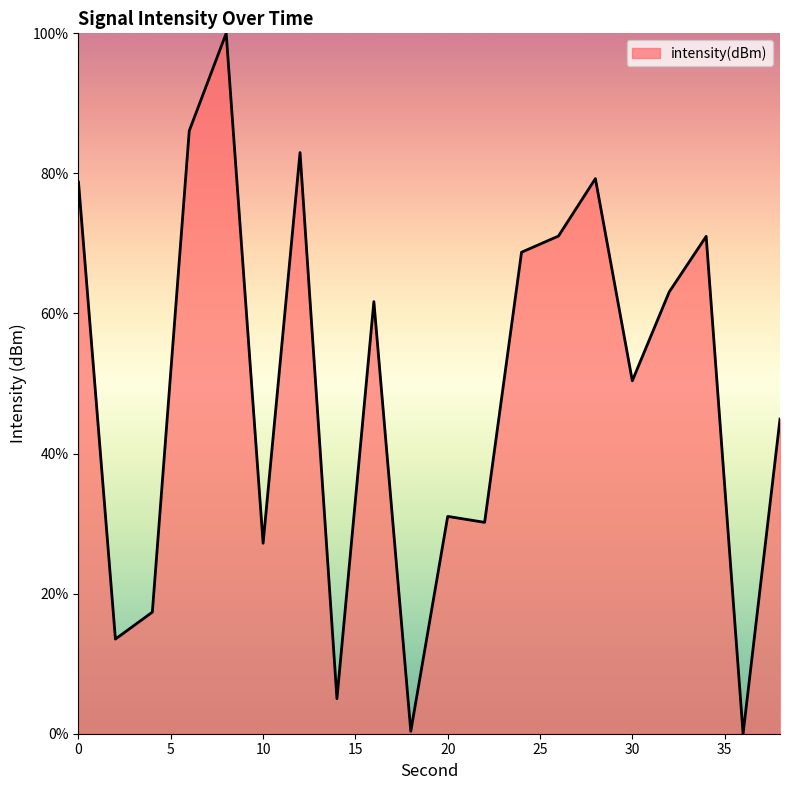

What is the greatest value displayed?

100.0